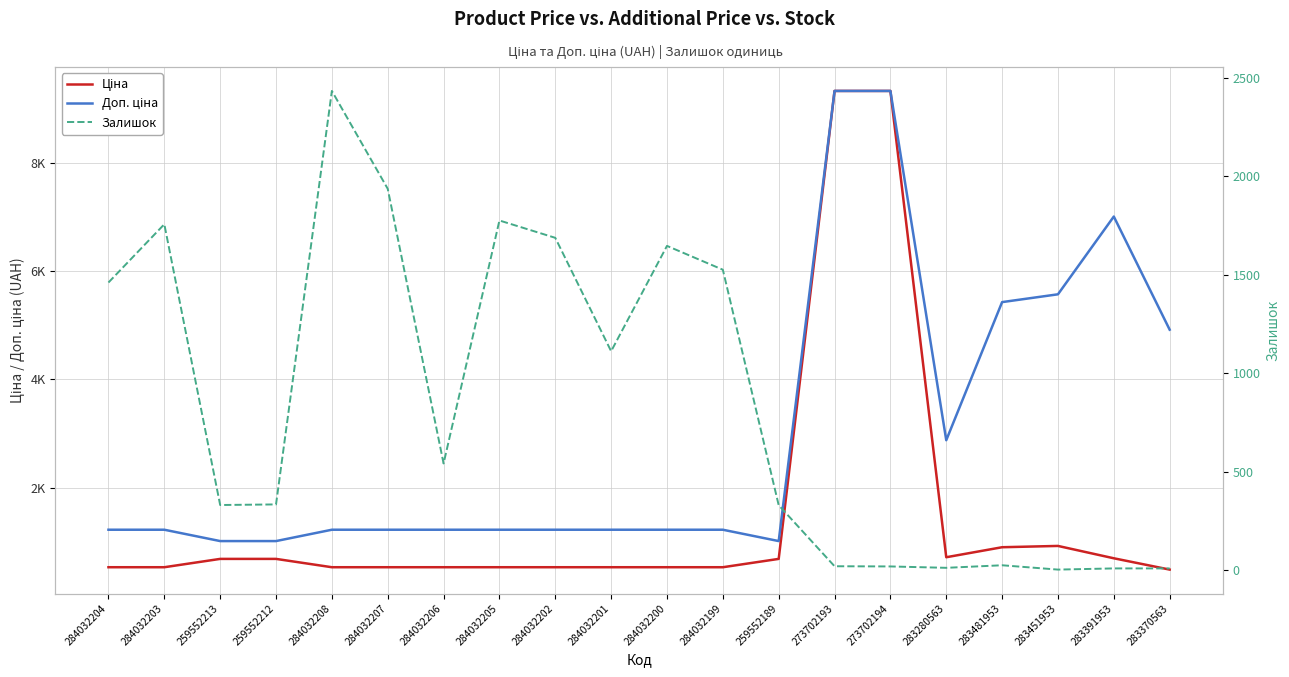

List the labels in order of Доп. ціна value, smallest first.

259552213, 259552212, 259552189, 284032204, 284032203, 284032208, 284032207, 284032206, 284032205, 284032202, 284032201, 284032200, 284032199, 283280563, 283370563, 283481953, 283451953, 283391953, 273702193, 273702194